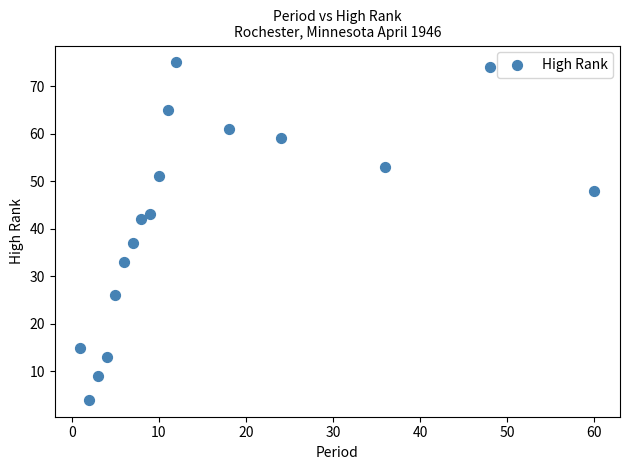

What is the range of Y values (max minus min)?

71